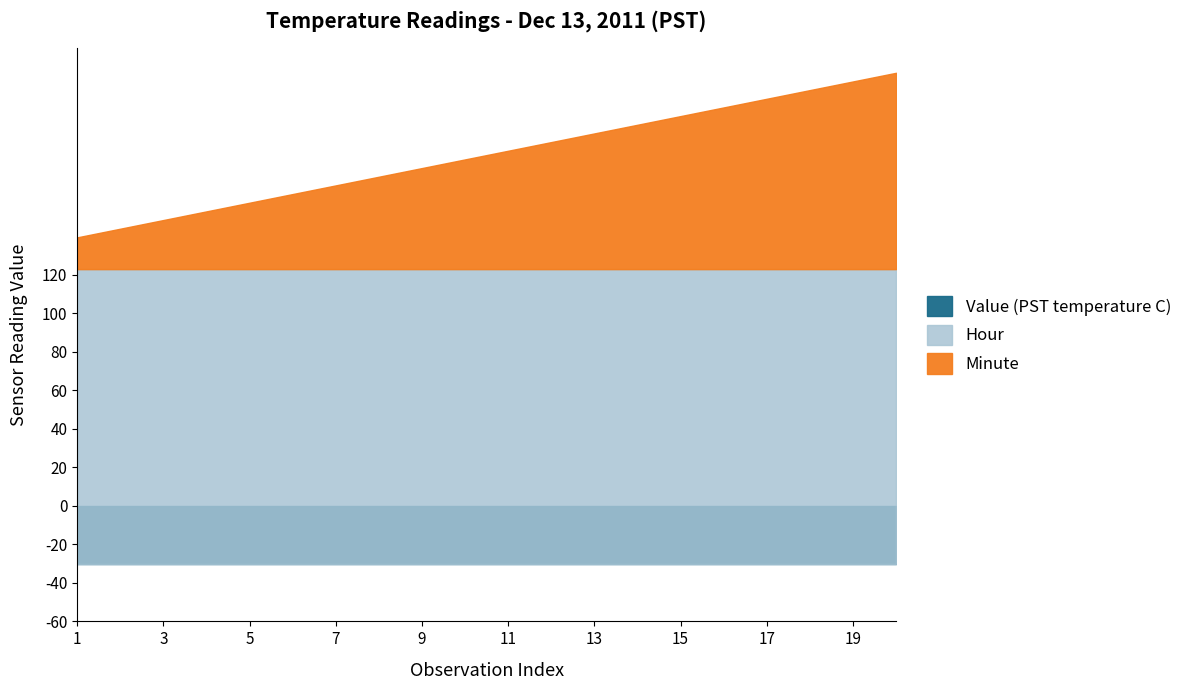

Does the chart display data point markers on the line(s)?

No